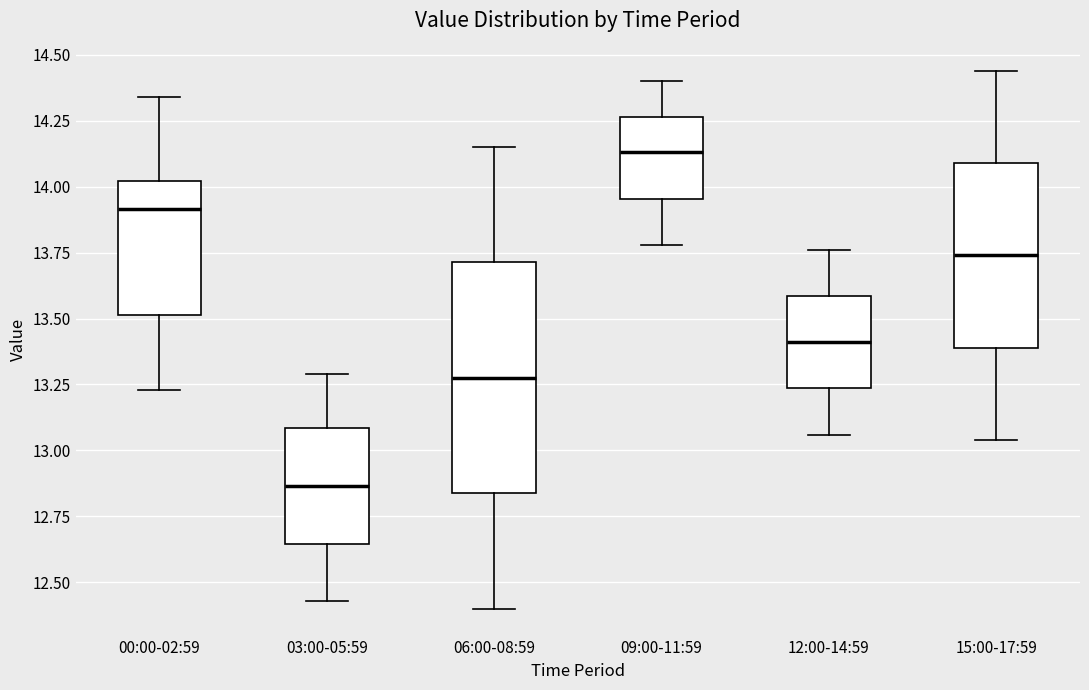

Where does the median line of the box for 06:00-08:59 sit on the y-axis? The values are not printed on the chart, so give them approximately, as read against the axis.

13.30